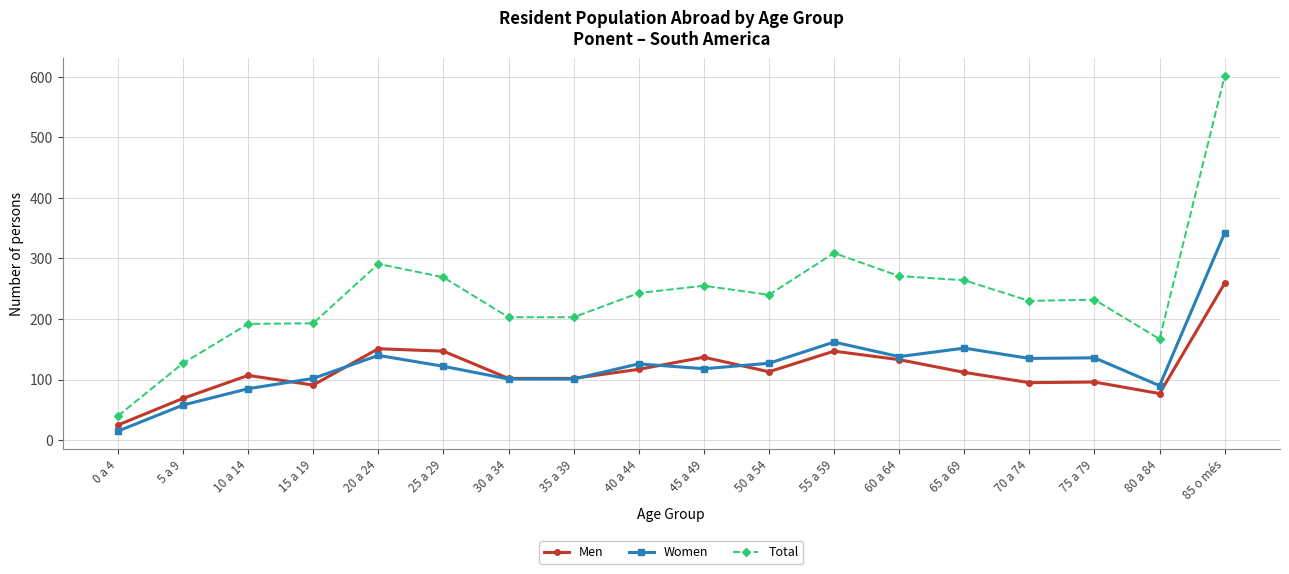

What are all the series names shown in the legend?

Men, Women, Total